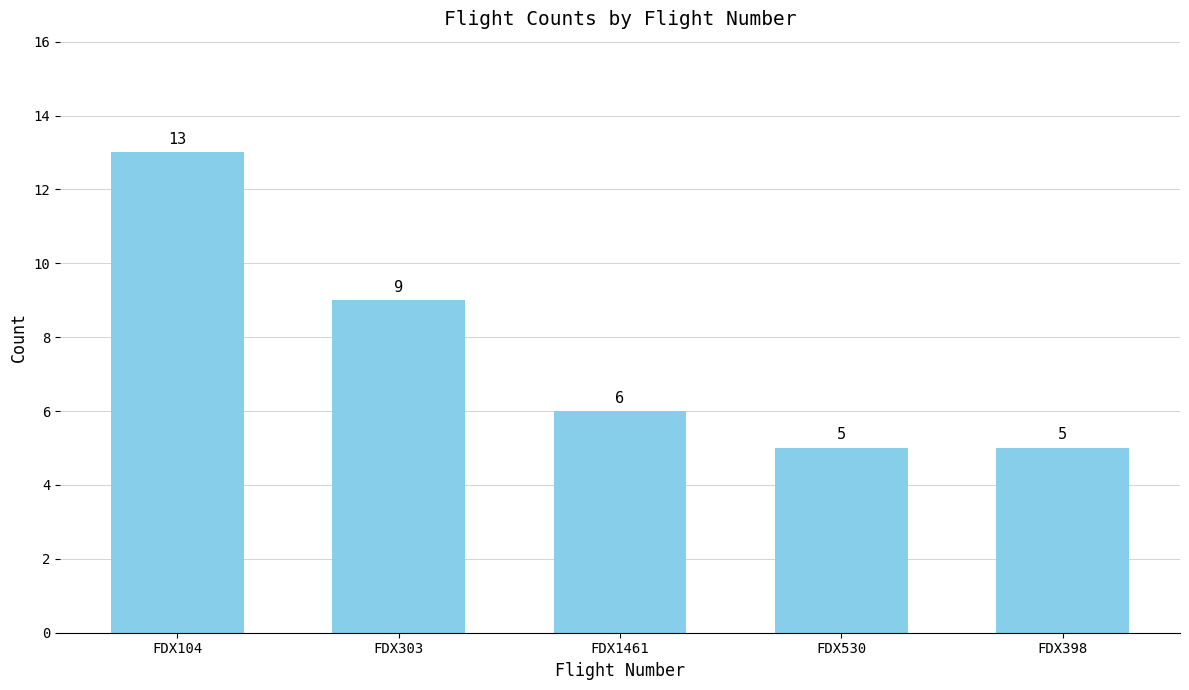

Does the chart contain stacked bars?

No